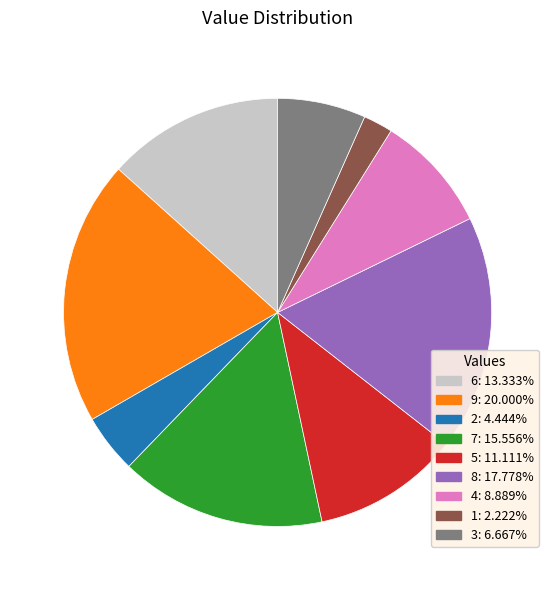

How many segments does this pie chart have?

9